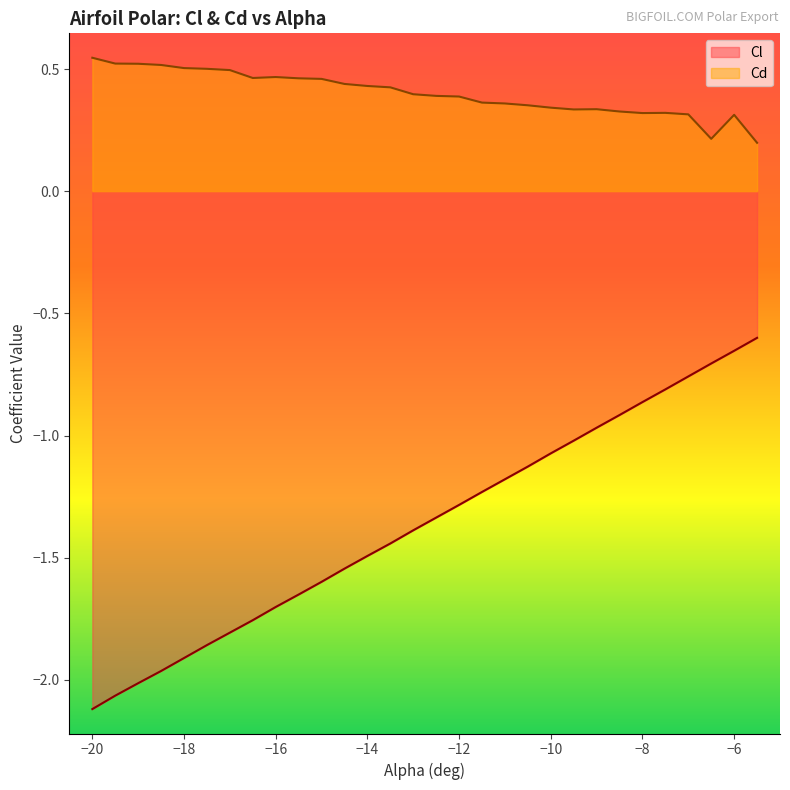

What is the value of the Cl point at the 26th from the left?

-0.8